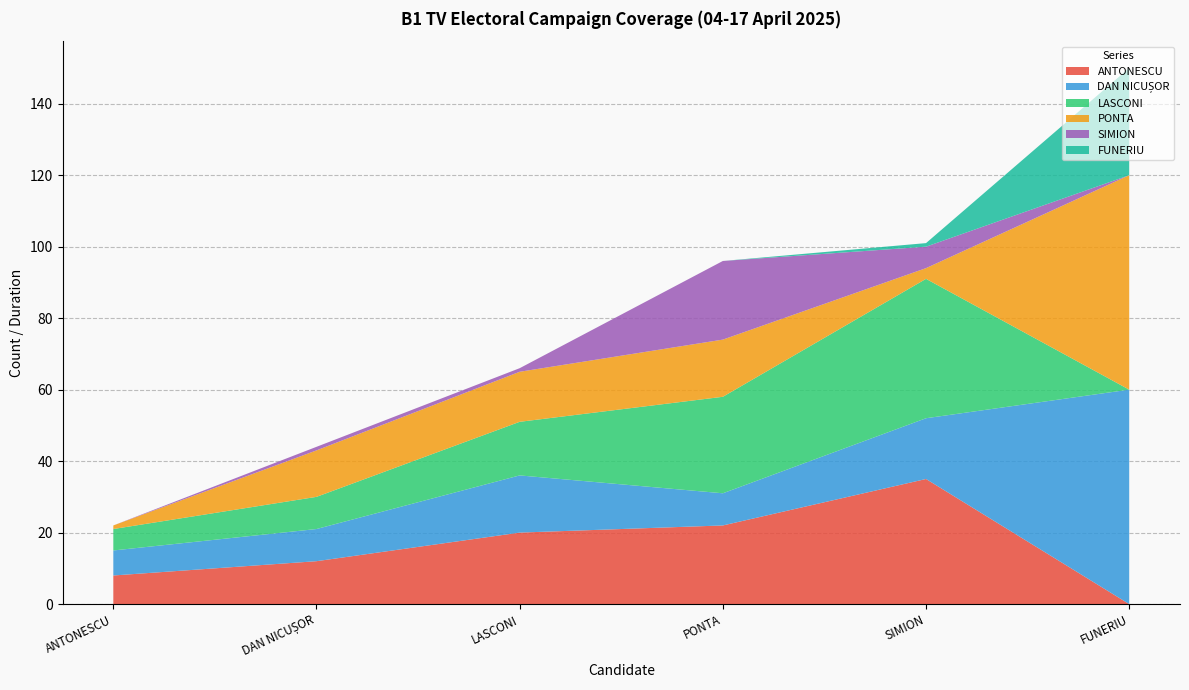

Reading left to right, list all the values displayed in this chart.

ANTONESCU: ANTONESCU=8	DAN NICUȘOR=12	LASCONI=20	PONTA=22	SIMION=35	FUNERIU=0
DAN NICUȘOR: ANTONESCU=7	DAN NICUȘOR=9	LASCONI=16	PONTA=9	SIMION=17	FUNERIU=60
LASCONI: ANTONESCU=6	DAN NICUȘOR=9	LASCONI=15	PONTA=27	SIMION=39	FUNERIU=0
PONTA: ANTONESCU=1	DAN NICUȘOR=13	LASCONI=14	PONTA=16	SIMION=3	FUNERIU=60
SIMION: ANTONESCU=0	DAN NICUȘOR=1	LASCONI=1	PONTA=22	SIMION=6	FUNERIU=0
FUNERIU: ANTONESCU=0	DAN NICUȘOR=0	LASCONI=0	PONTA=0	SIMION=1	FUNERIU=30